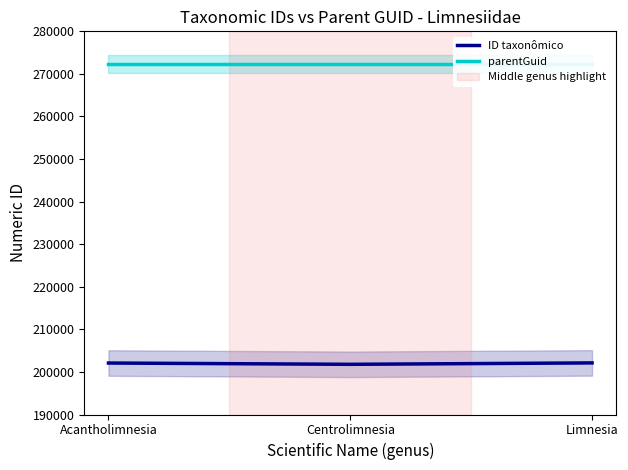

What is the smallest value displayed?

201788